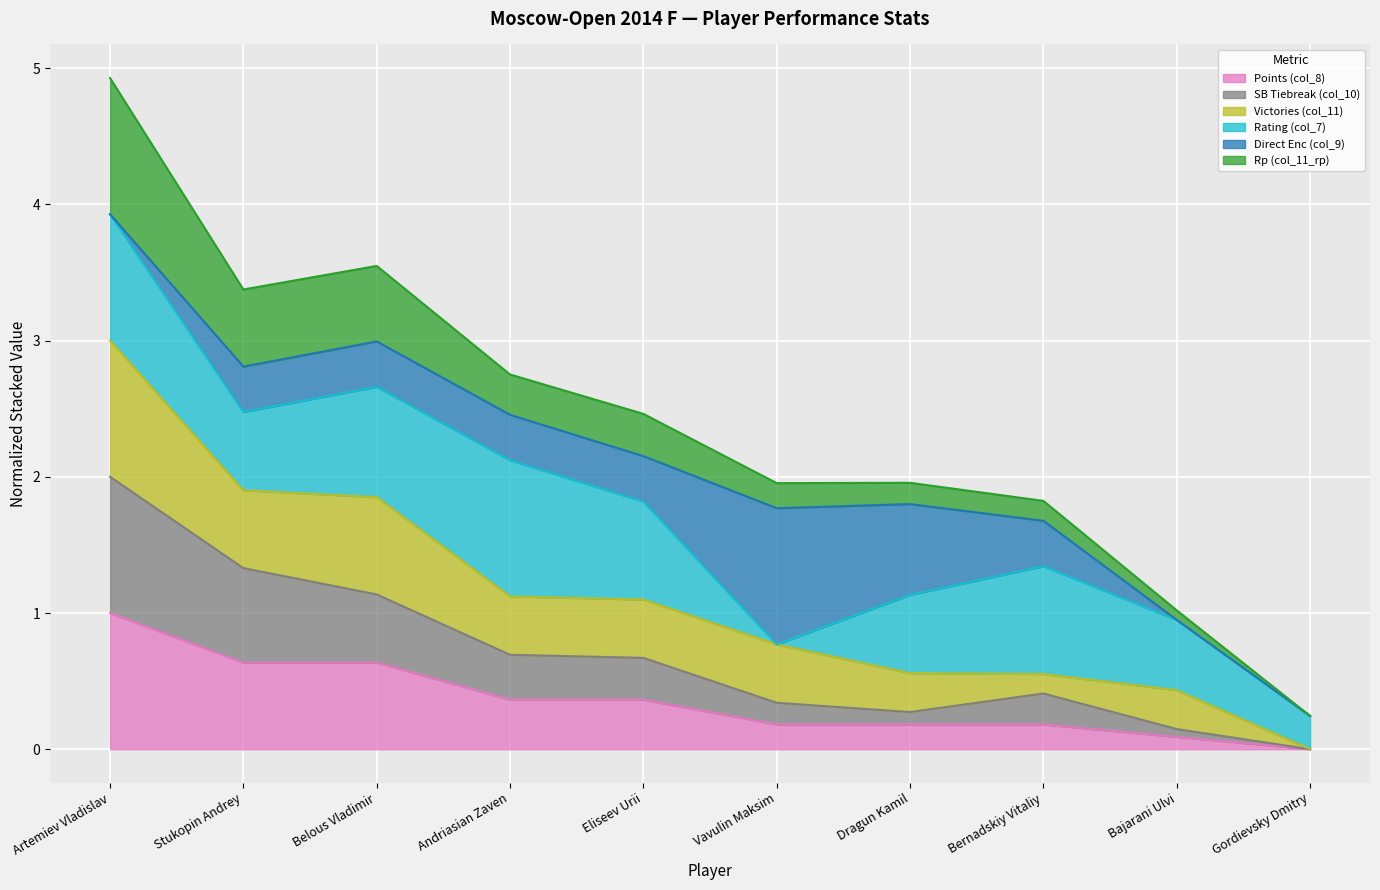

The Points (col_8) series shows 0.6 at Andriasian Zaven. True or false?

False